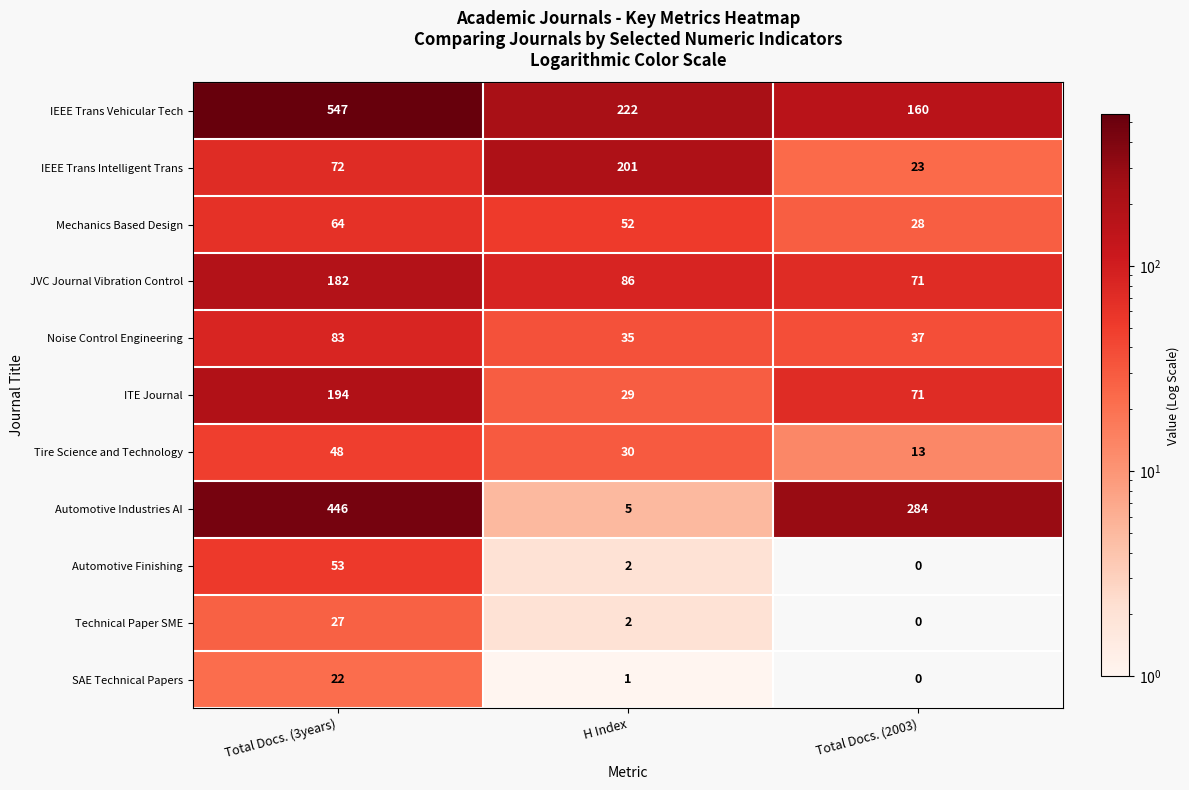

At how many categories does at least one series exceed 452?

1